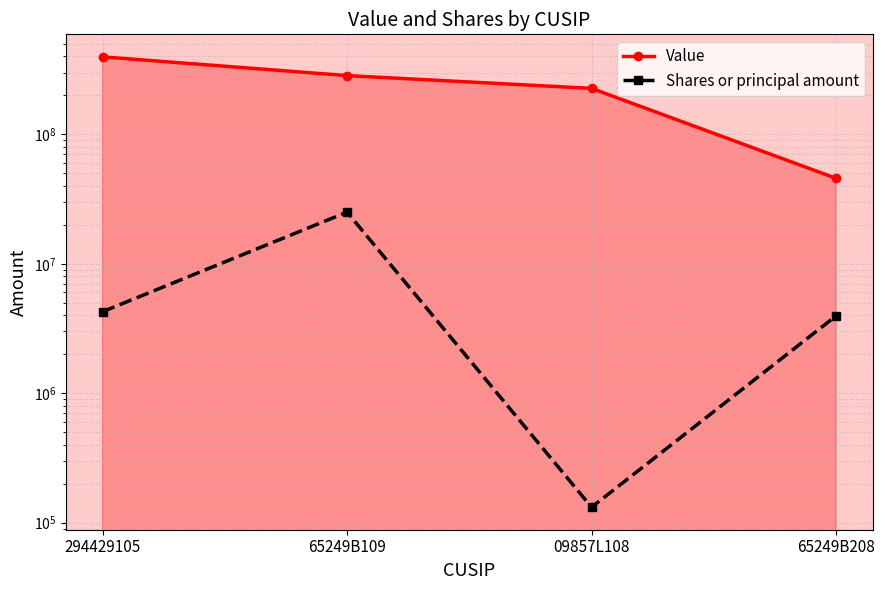

True or false: Value and Shares or principal amount cross at least once.

False